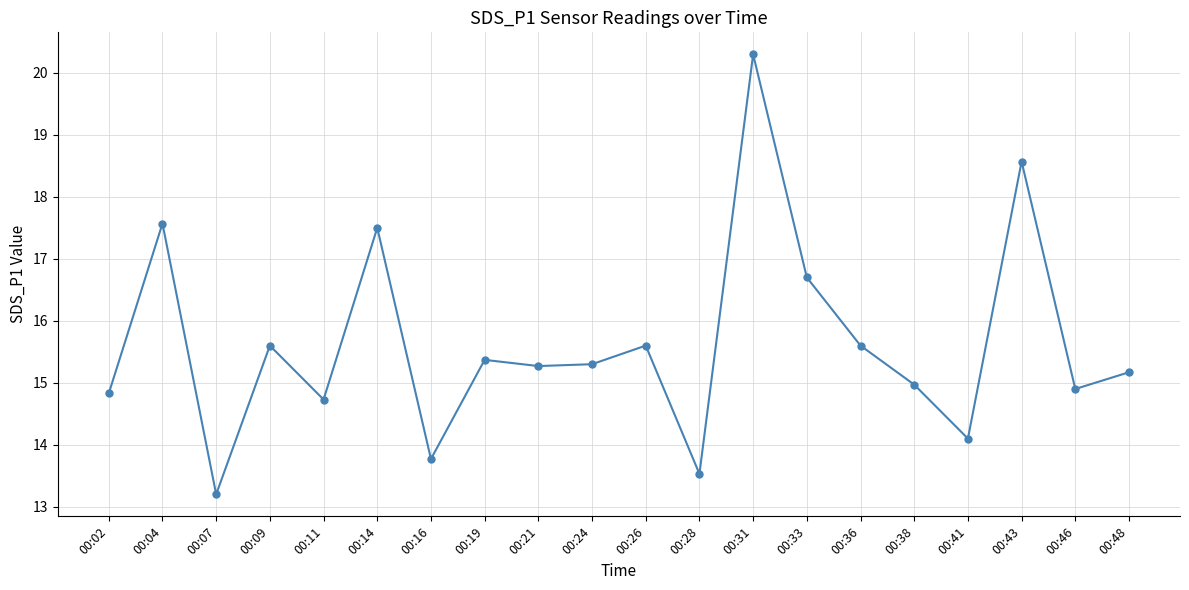

Does the chart have visible grid lines?

Yes